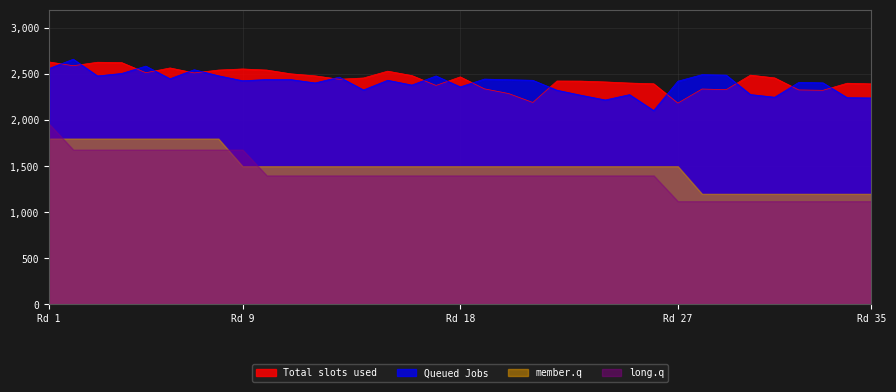

What value does the Queued Jobs series have at 11, to the nearest 10?

2440